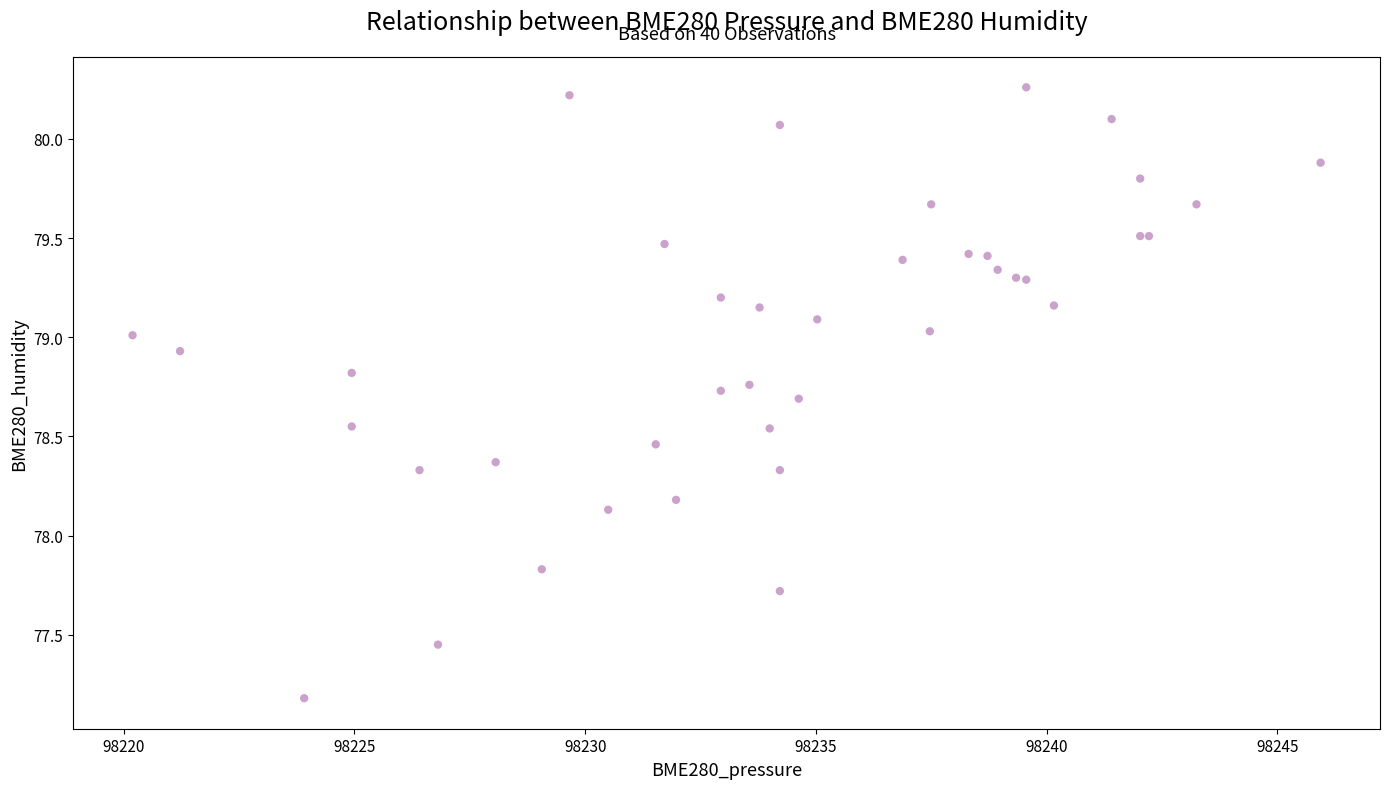

What Y value in the scatter plot is closest to 78?

78.1